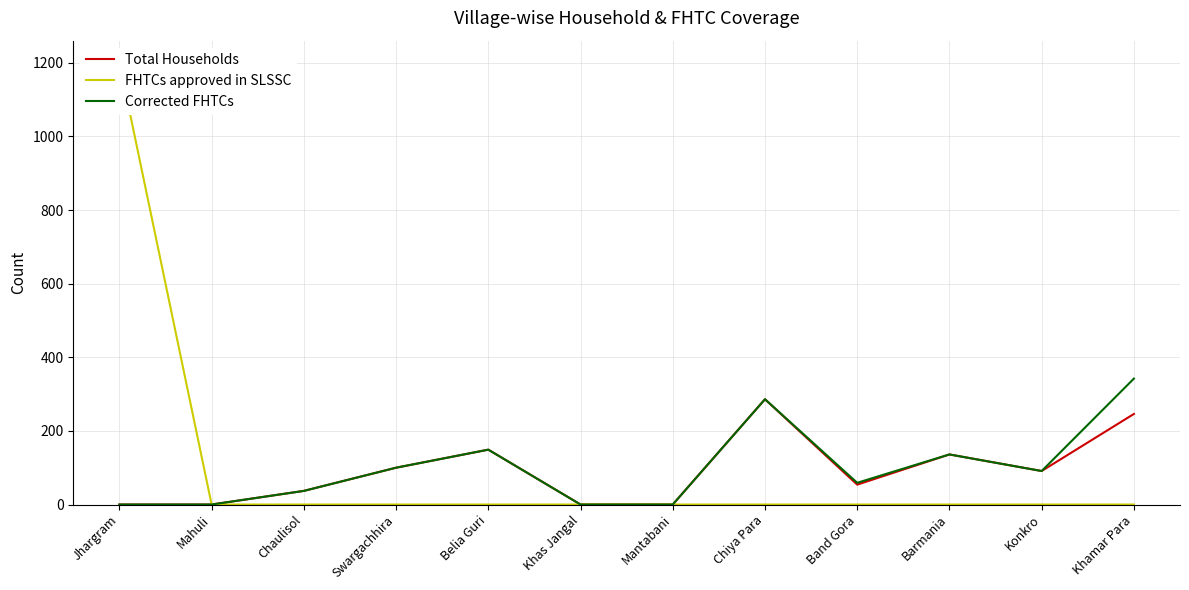

Between Belia Guri and Barmania, which series saw the biggest shift?

Total Households